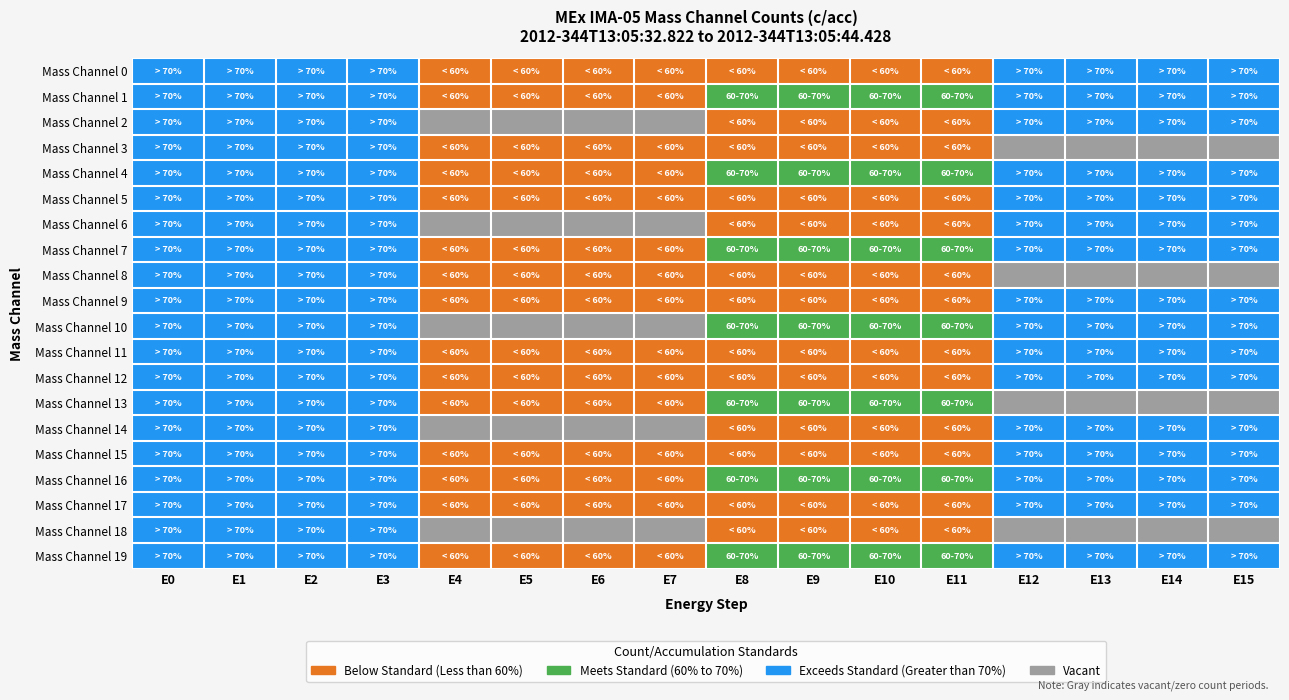

Which category has the lowest value across all series?

E4